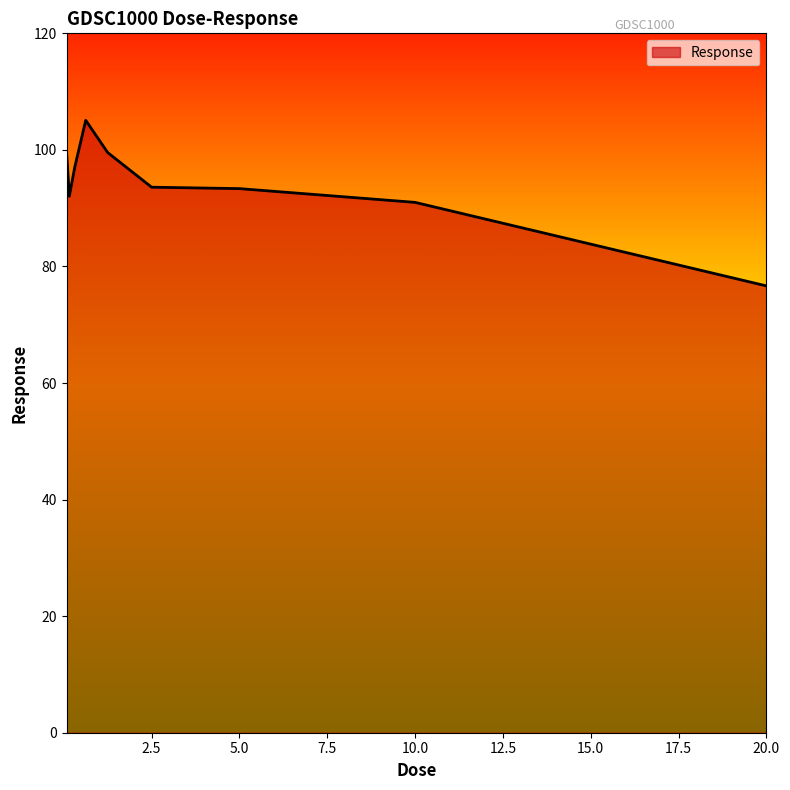

What is the smallest value displayed?

76.7